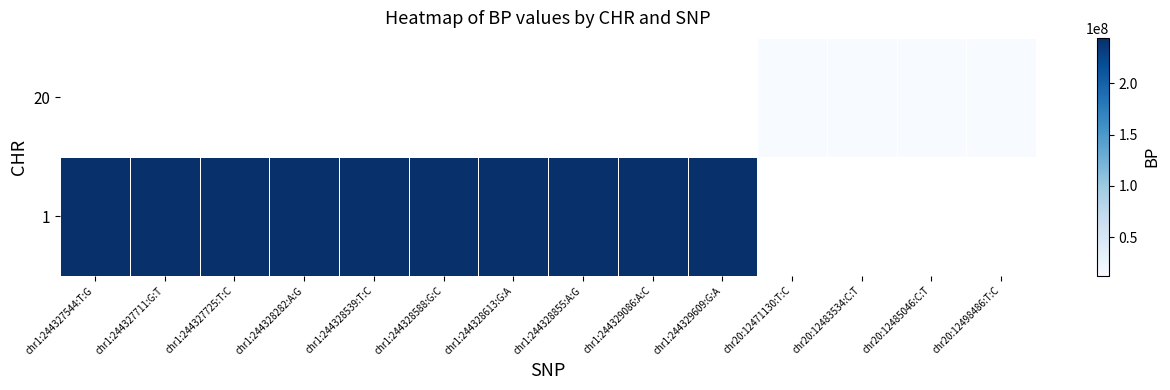

Count the number of categories in the chart.

14